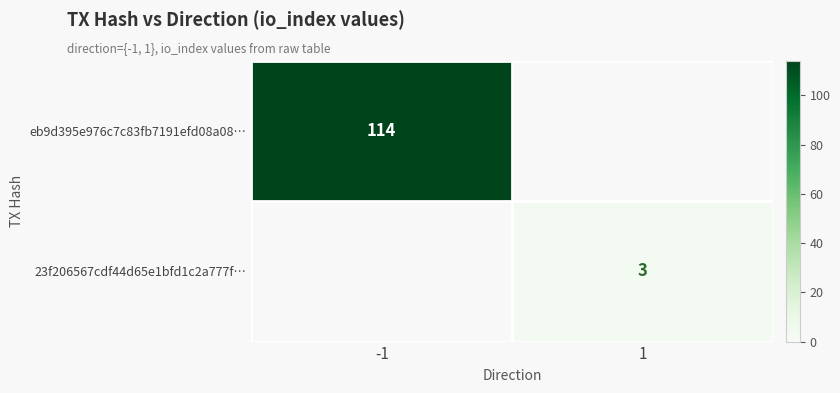

Count the number of data series in this chart.

2